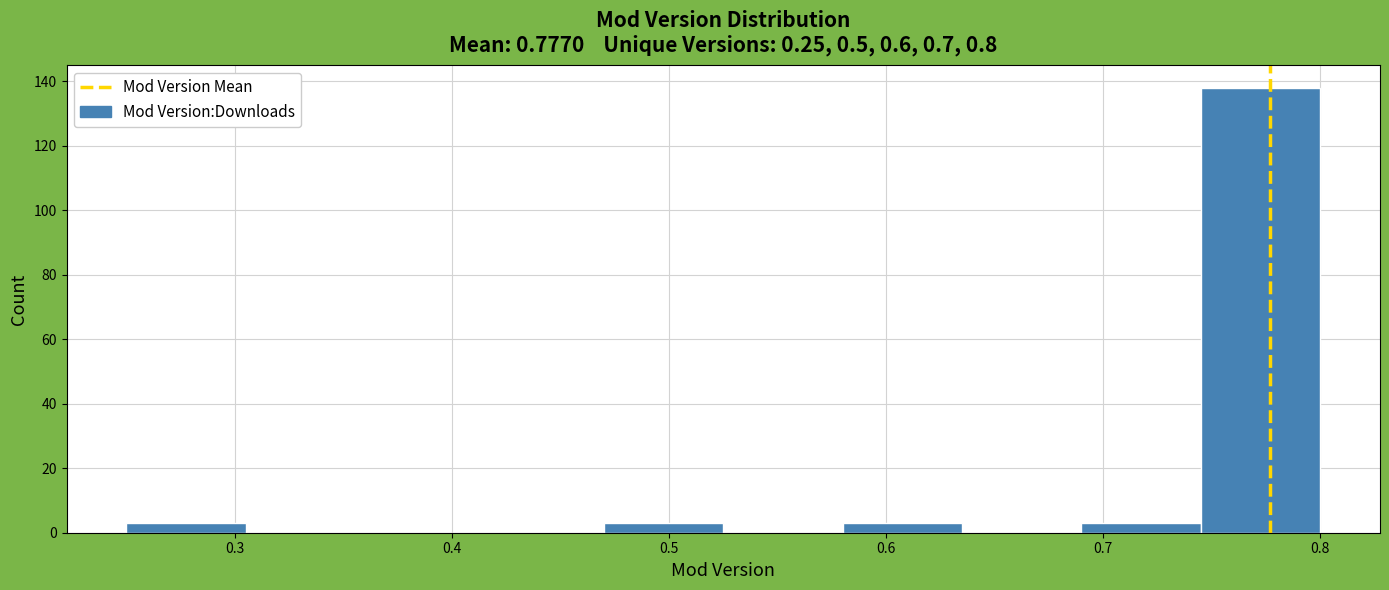

Reading left to right, list every bar in this chart as the range it spans on the x-axis followed by its height. Neither the bar edges nor the heights are printed on the chart, so give them approximately, as read against the axes.

0.250 to 0.305: 4
0.305 to 0.360: 0
0.360 to 0.415: 0
0.415 to 0.470: 0
0.470 to 0.525: 4
0.525 to 0.580: 0
0.580 to 0.635: 4
0.635 to 0.690: 0
0.690 to 0.745: 4
0.745 to 0.800: 138